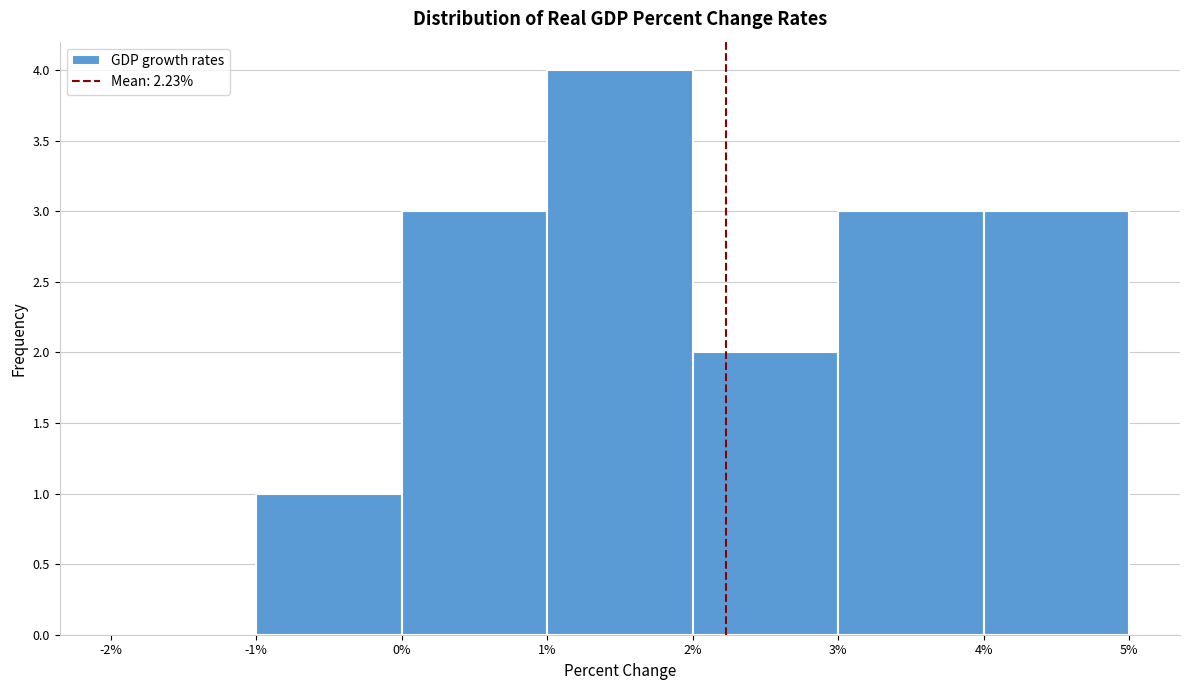

Reading left to right, transcribe this chart: for each bar, give the range it covers on the x-axis and its height. The values are not printed on the chart, so give them approximately, as read against the axis.

-2% to -1%: 0
-1% to 0%: 1
0% to 1%: 3
1% to 2%: 4
2% to 3%: 2
3% to 4%: 3
4% to 5%: 3